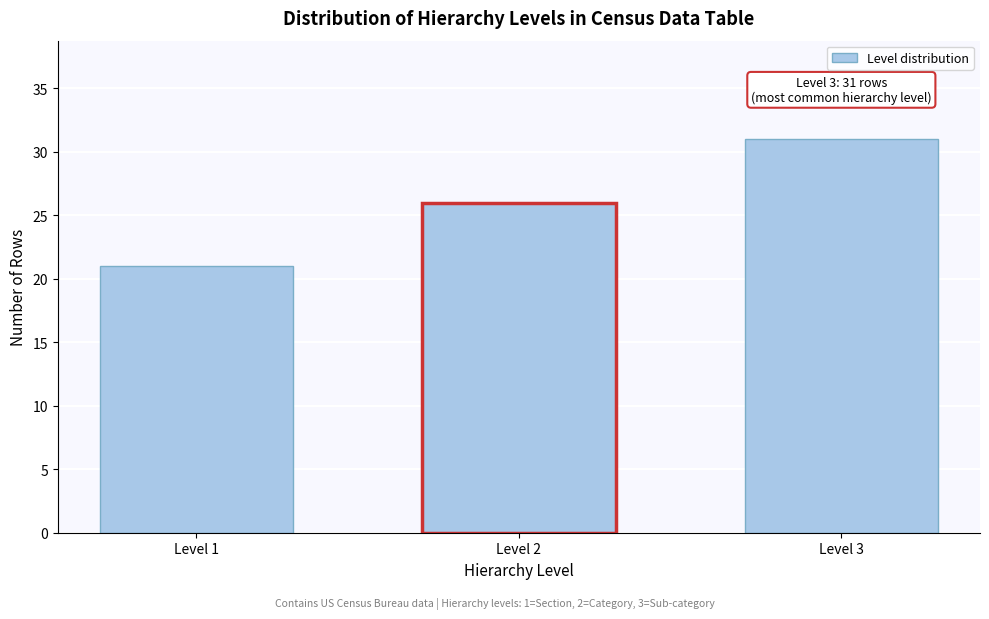

Reading left to right, transcribe all the data shown in this chart.

21	26	31